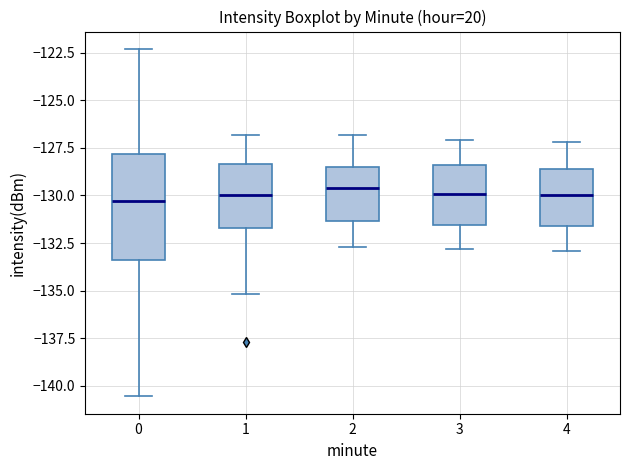

Which box is the tallest, from its lower edge to its upper edge?

0